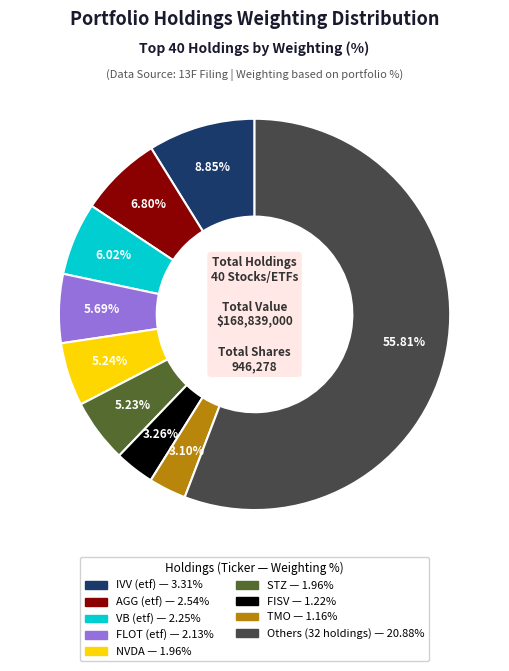

Is there any slice that represents more than half of the pie?

Yes